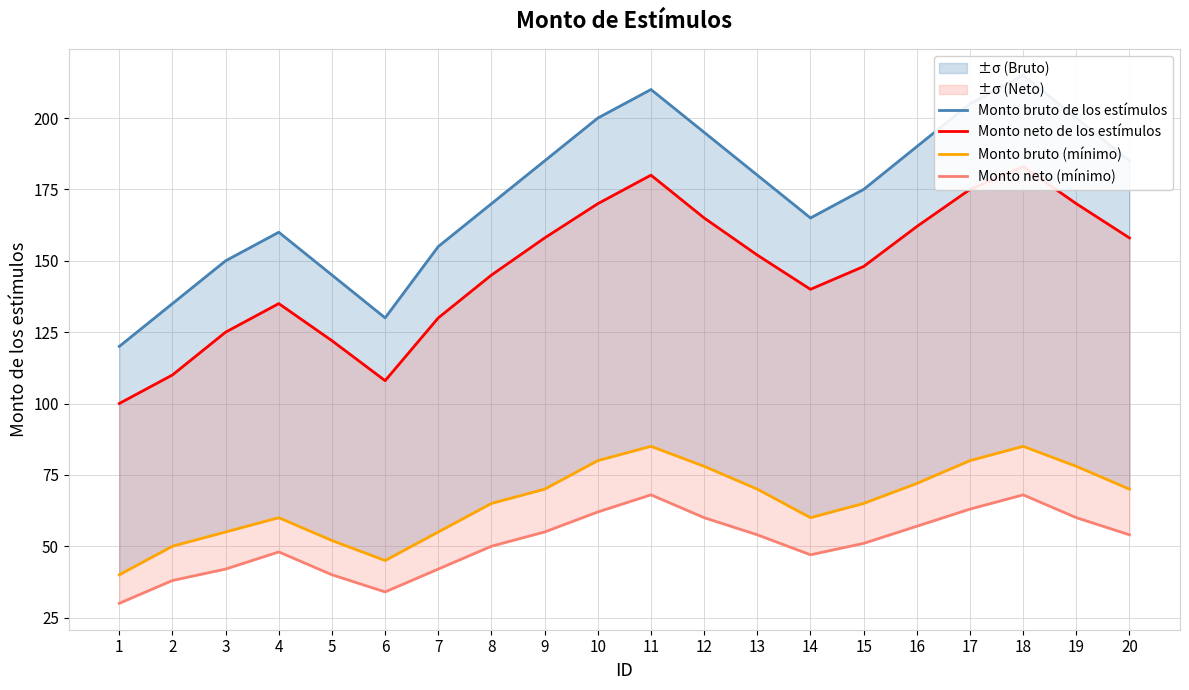

What is the value of the Monto neto (mínimo) point at the 10th from the left?

62